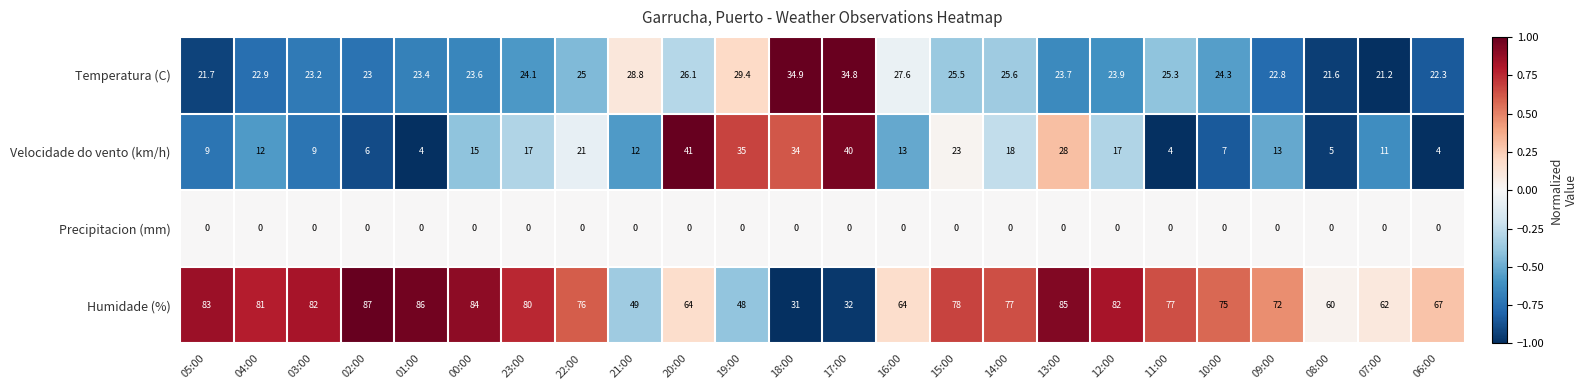

At how many categories does at least one series exceed 0?

24